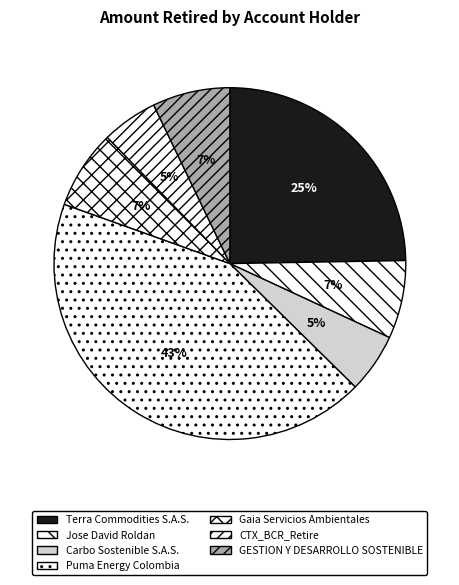

How many slices are in this pie chart?

7